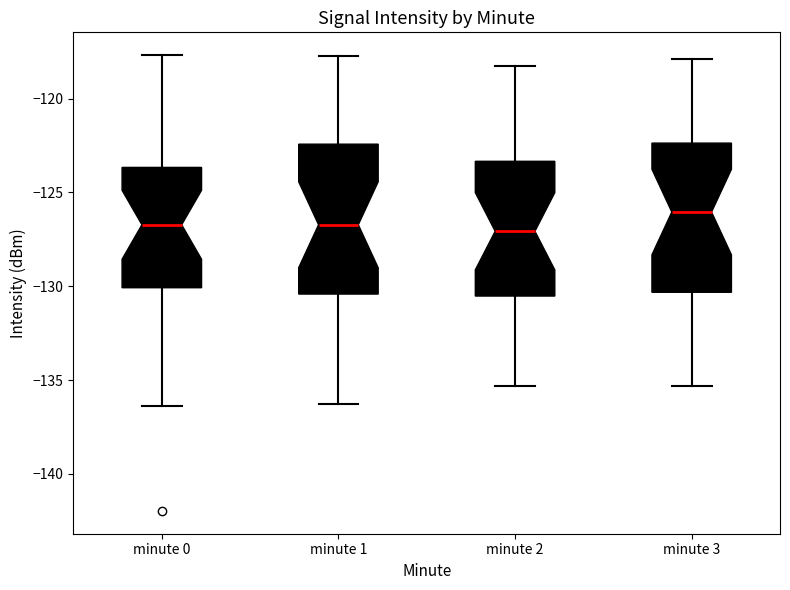

Reading left to right, transcribe this box plot: for each box, give where its median line is, the range the box spans, and where its two whiskers end, as read against the y-axis. The values are not printed on the chart, so give them approximately, as read against the axis.

minute 0: median -126.5, box -130.0 to -123.5, whiskers -136.5 to -117.5
minute 1: median -126.5, box -130.5 to -122.5, whiskers -136.5 to -117.5
minute 2: median -127.0, box -130.5 to -123.5, whiskers -135.5 to -118.0
minute 3: median -126.0, box -130.5 to -122.5, whiskers -135.5 to -118.0